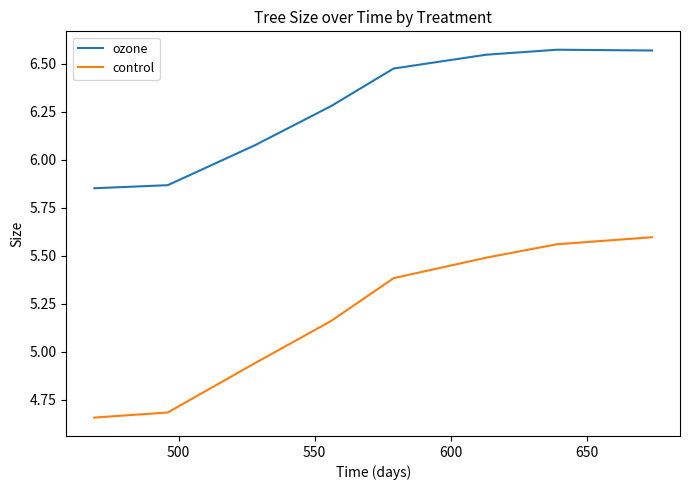

What is the sum of all control values?

41.5